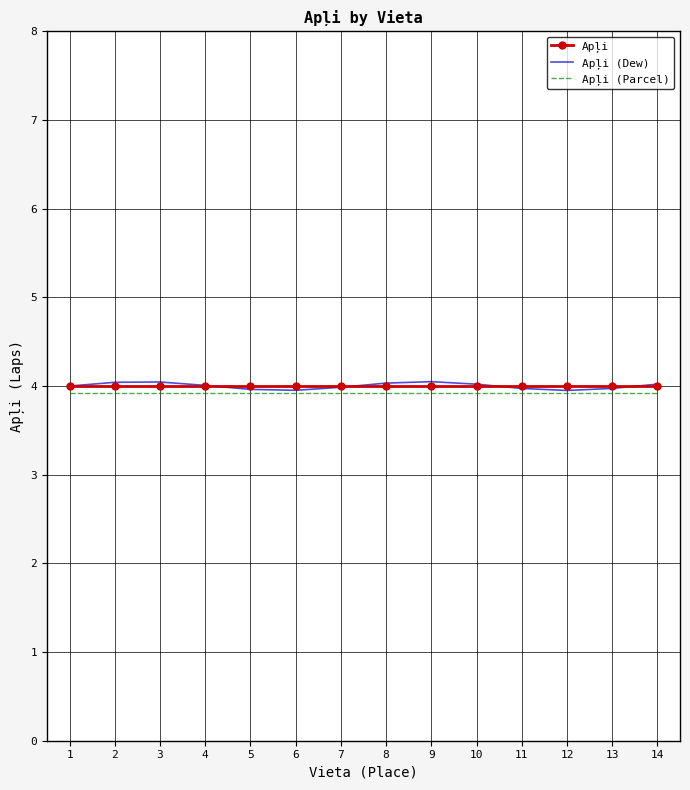

What is the minimum value for Apļi?

4.0